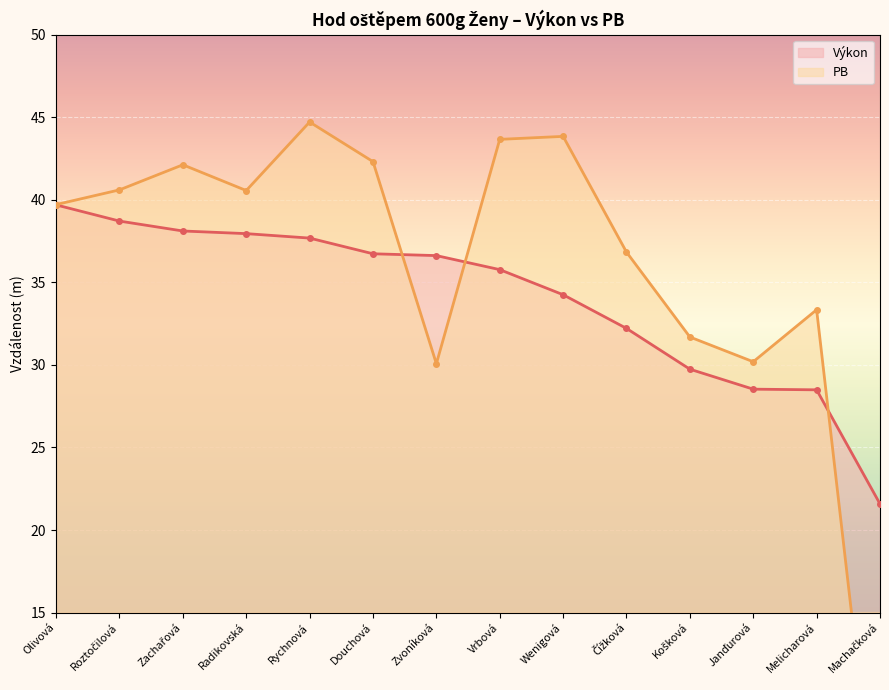

At which category does the chart reach its peak across all series?

Rychnová